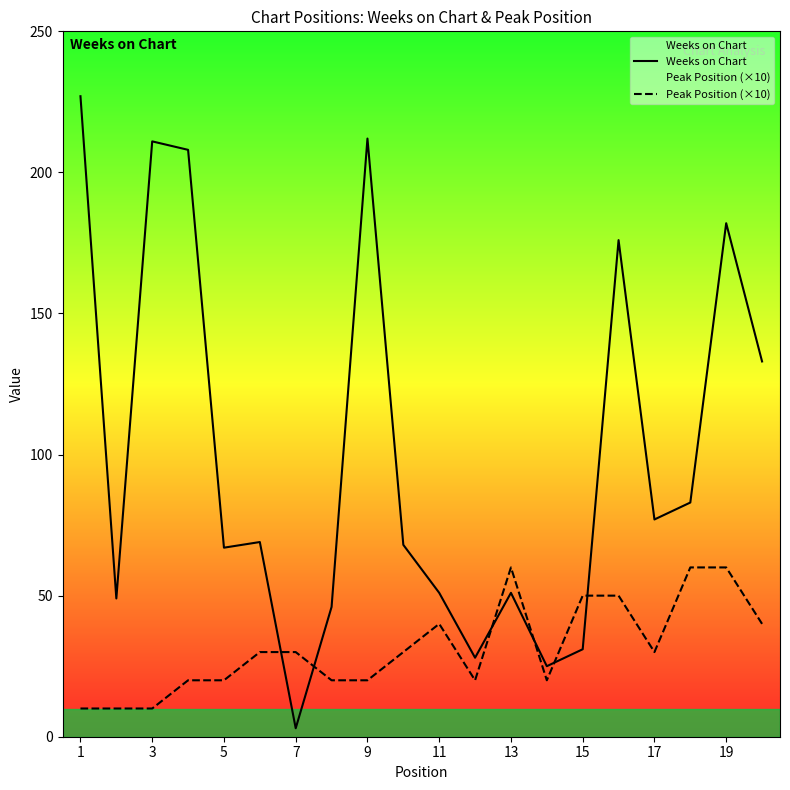

Does the chart display data point markers on the line(s)?

No